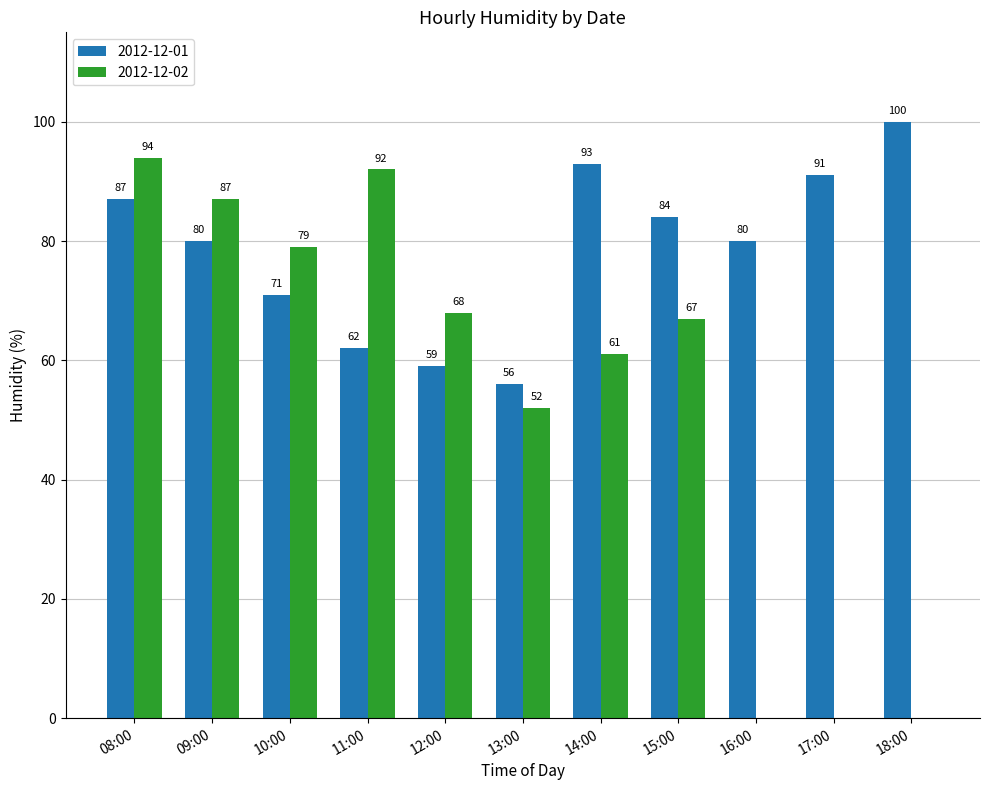

Is the value of 2012-12-01 at 08:00 greater than the value of 2012-12-02 at 11:00?

No